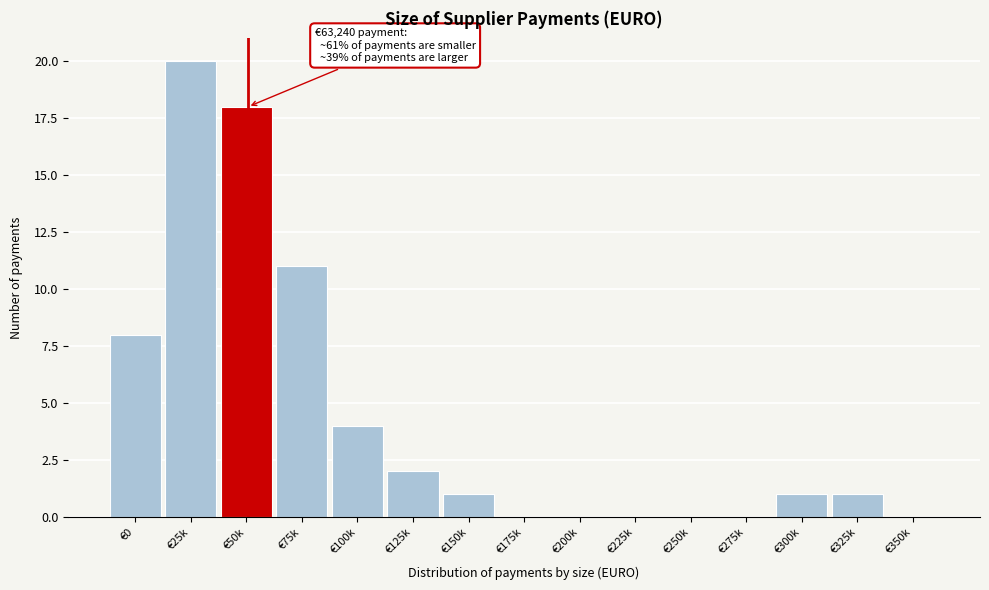

Reading left to right, transcribe all the data shown in this chart.

€0=8	€25k=20	€50k=18	€75k=11	€100k=4	€125k=2	€150k=1	€175k=0	€200k=0	€225k=0	€250k=0	€275k=0	€300k=1	€325k=1	€350k=0